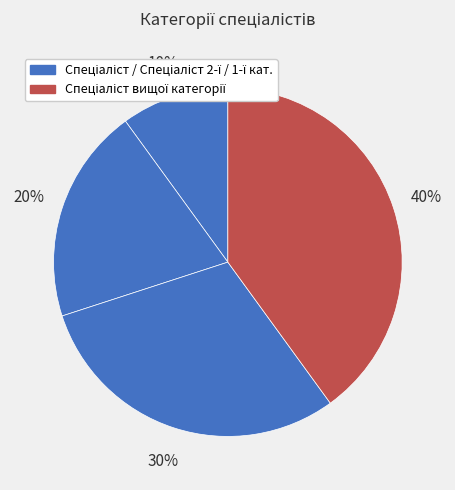

What is the smallest slice in the pie chart?

Спеціаліст